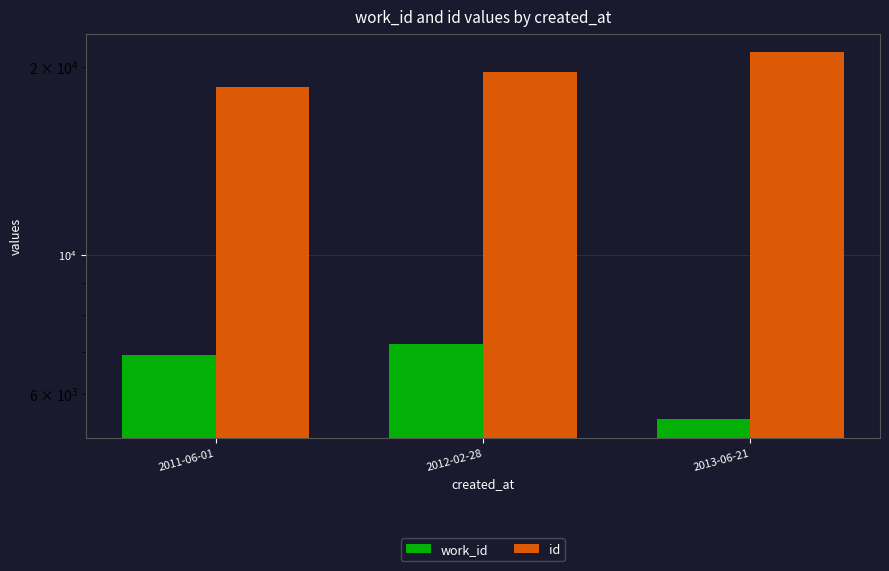

What is the difference between the highest and lowest values at 2011-06-01?

11666